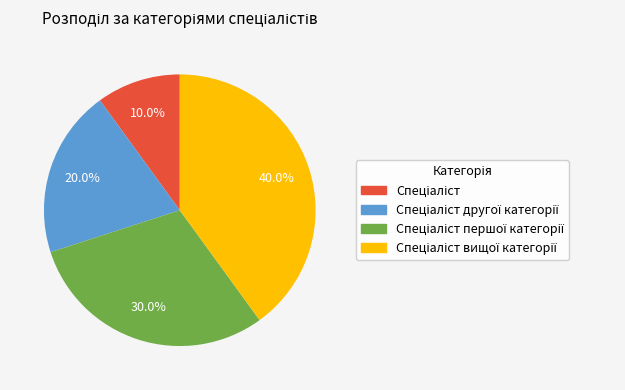

Is there any slice that represents more than half of the pie?

No